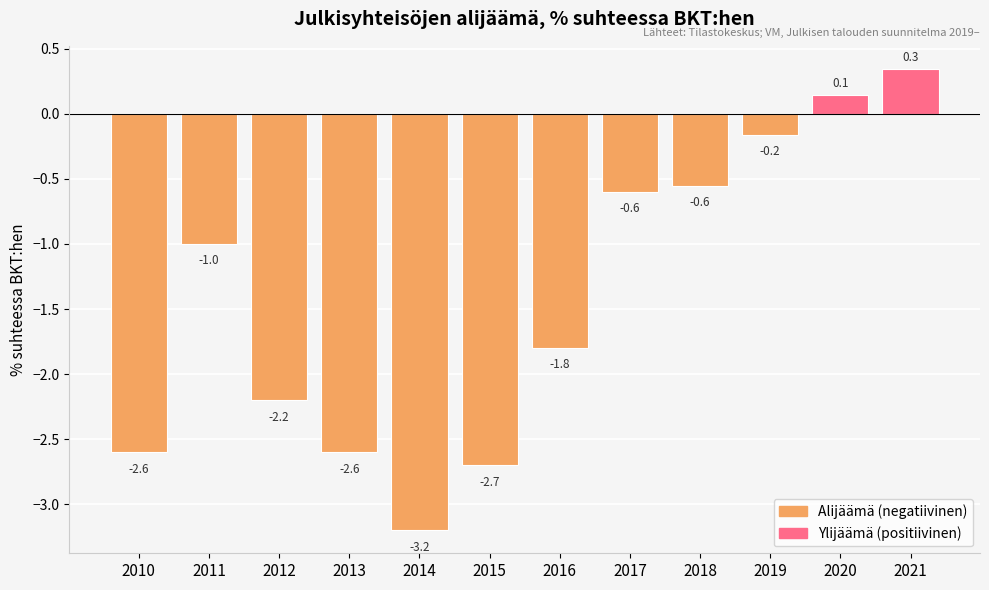

What is the smallest value displayed?

-3.2